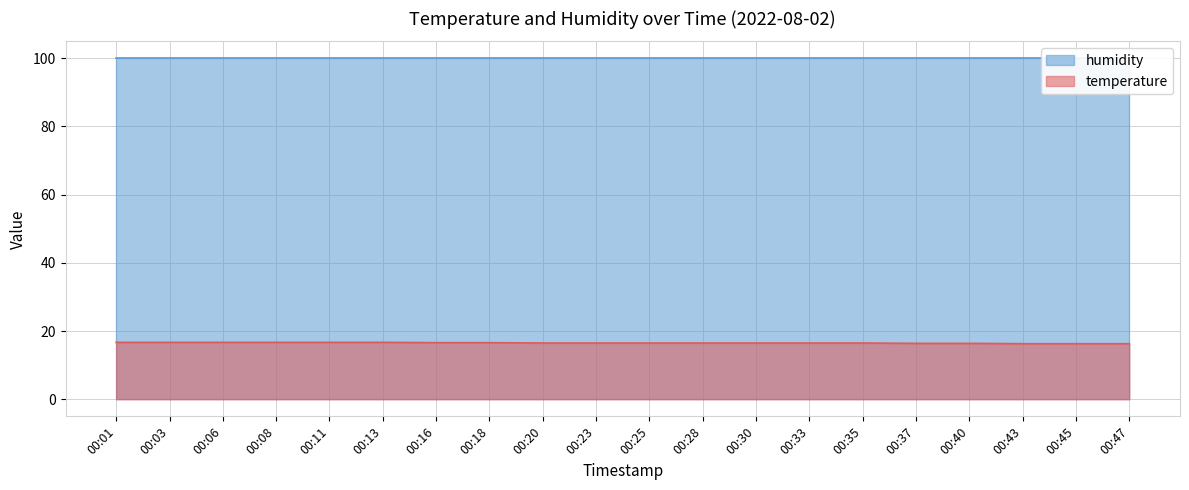

True or false: temperature has a value of 16.5 at 00:20.

True